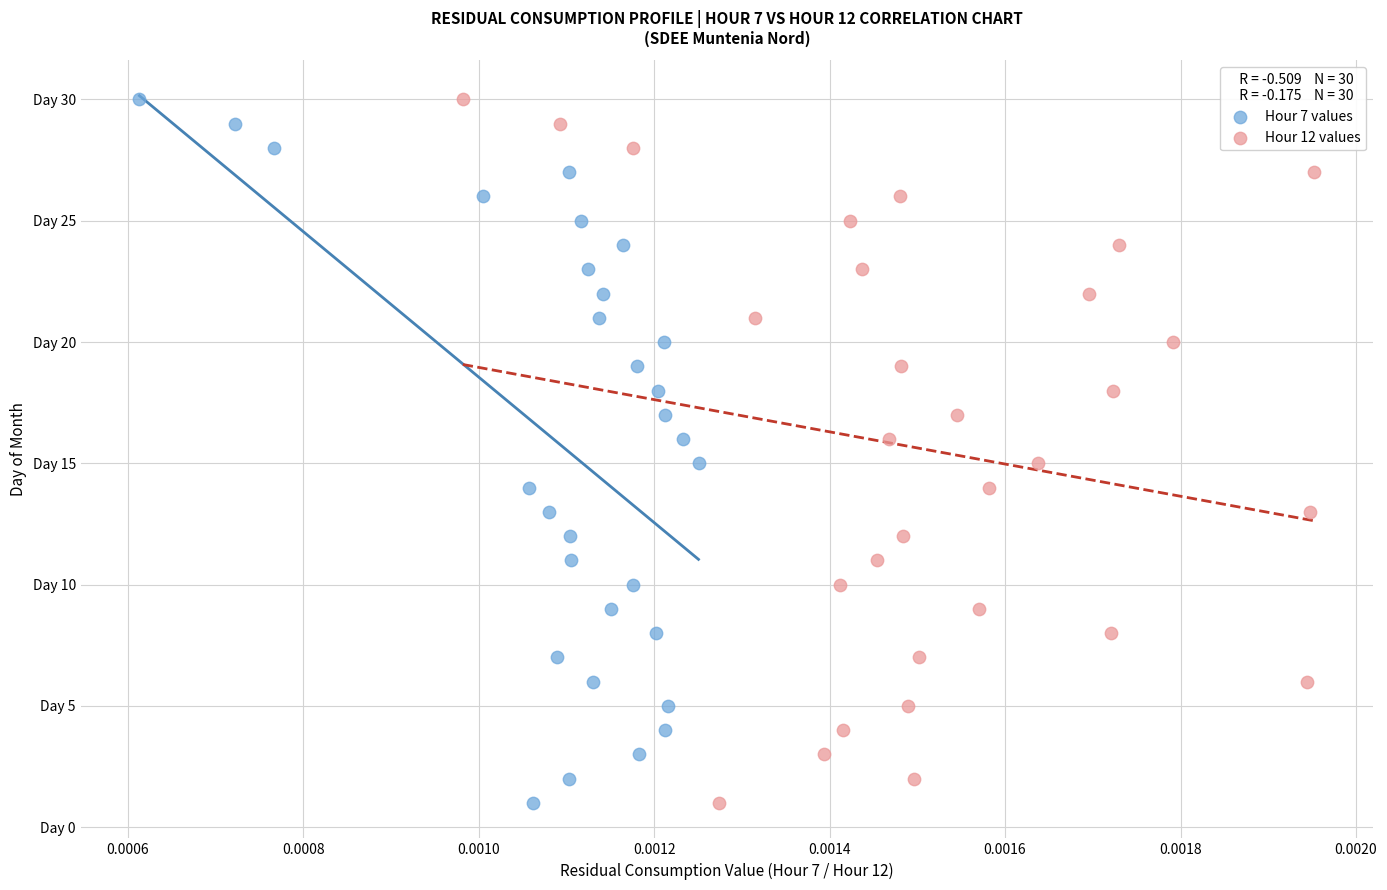

What are all the series names shown in the legend?

Hour 7 values, Hour 12 values